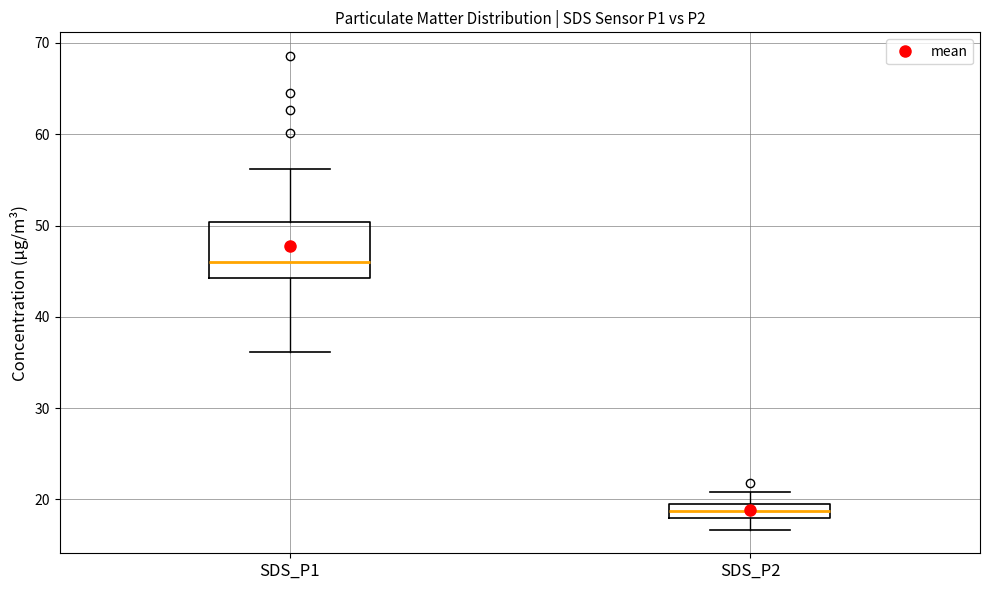

Reading left to right, read every box against the y-axis: the position of its median line, the range the box covers, and the ends of its whiskers. The values are not printed on the chart, so give them approximately, as read against the axis.

SDS_P1: median 46, box 44 to 50, whiskers 36 to 56
SDS_P2: median 19, box 18 to 20, whiskers 17 to 21